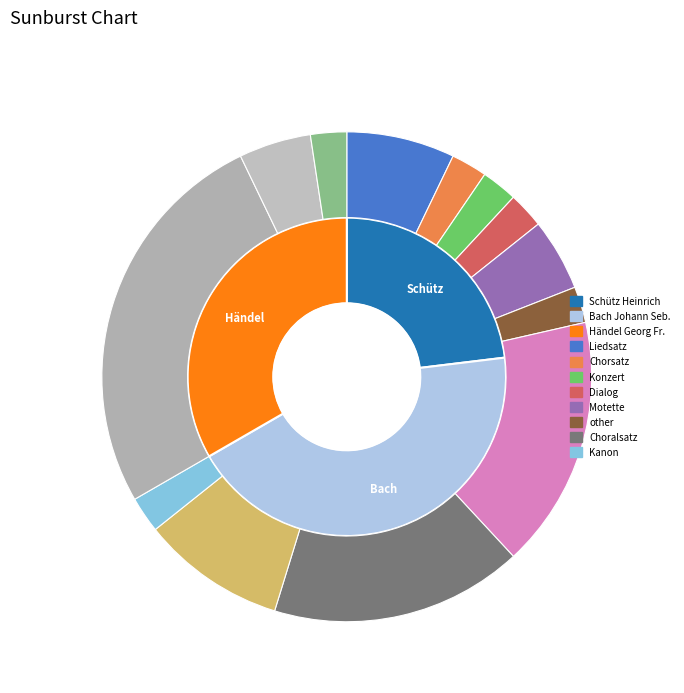

To the nearest percent, what is the difference between the Händel Georg Fr. and Bach Johann Seb. slice percentages?

10%